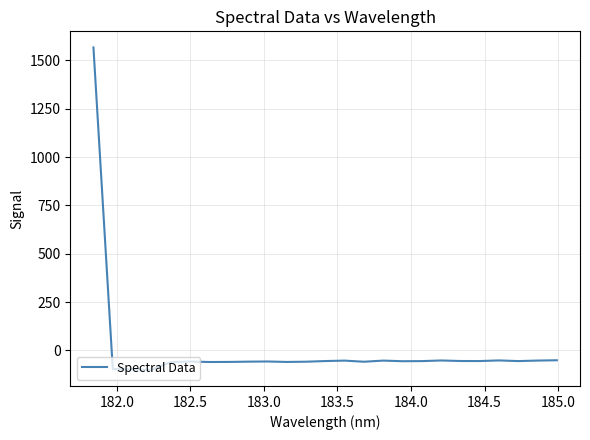

What is the difference between the maximum and minimum values?

1667.9